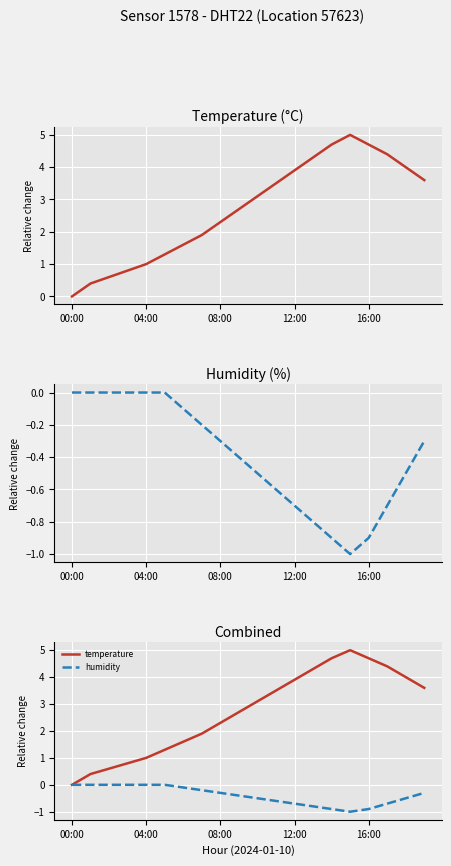

What is the approximate value of humidity at 19?

-0.3